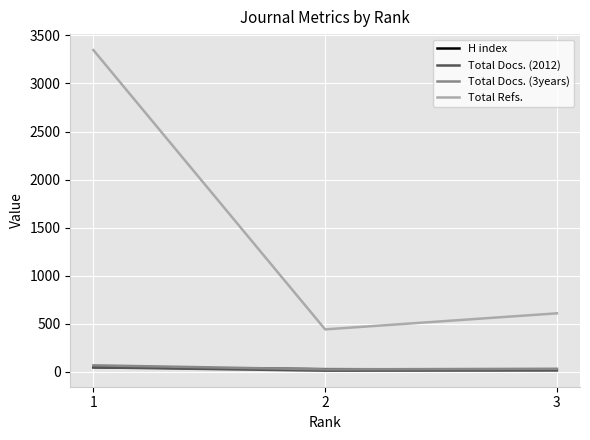

Which series has the widest spread of values?

Total Refs.